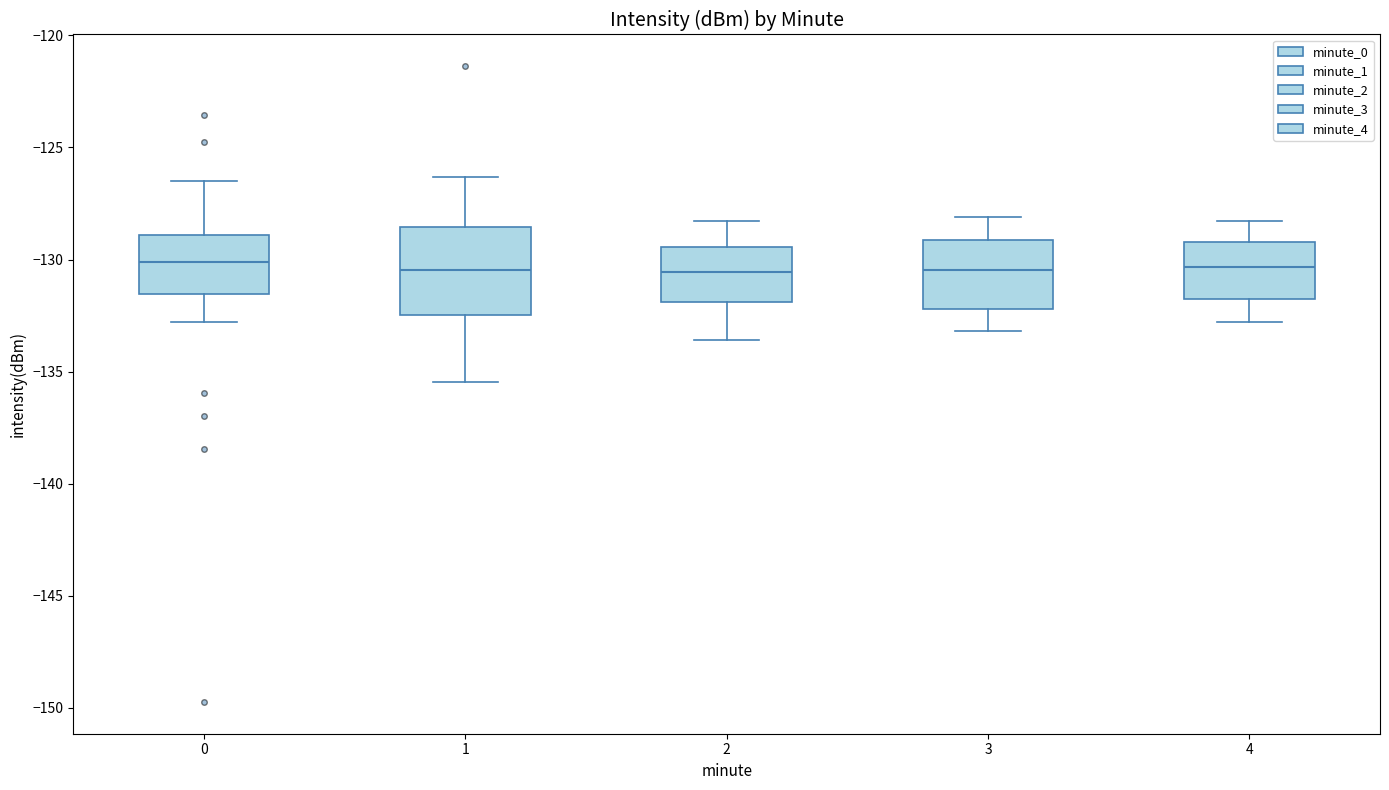

Where does the lower whisker of the box at x = 0 end on the y-axis? The values are not printed on the chart, so give them approximately, as read against the axis.

-133.0